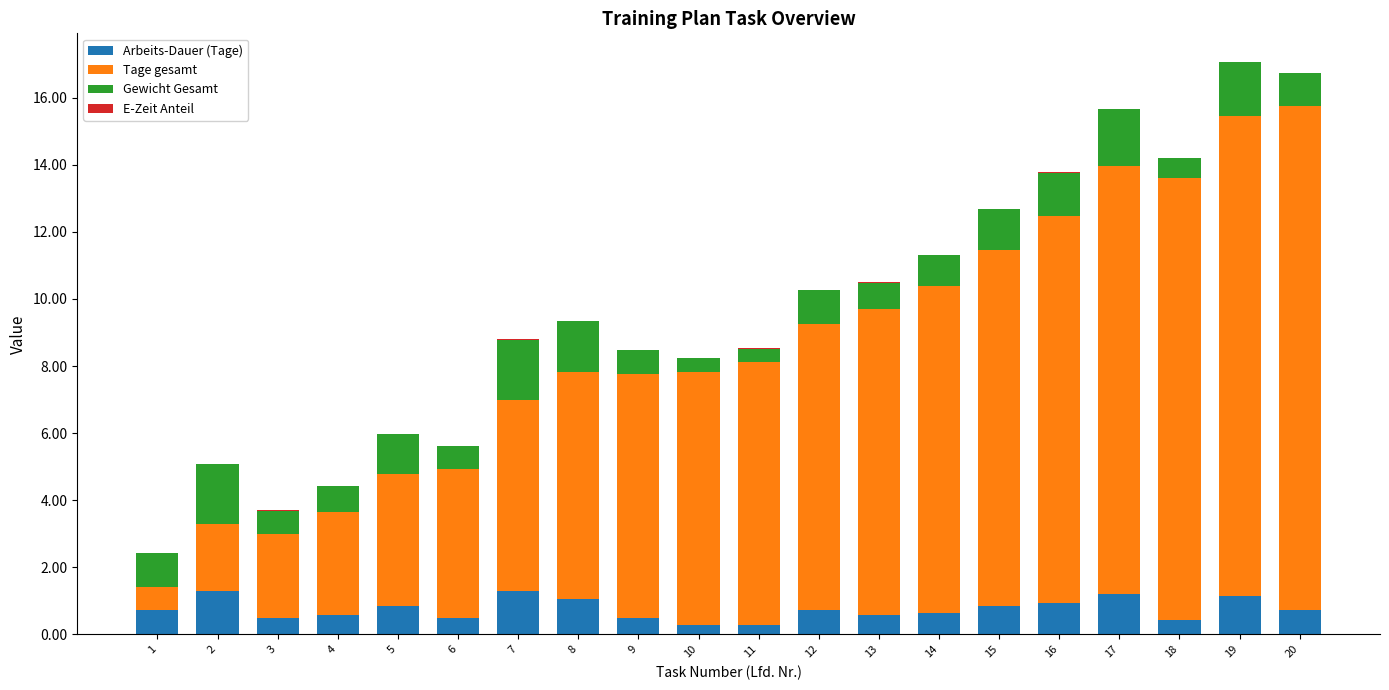

What is the highest value of the Arbeits-Dauer (Tage) series?

1.3